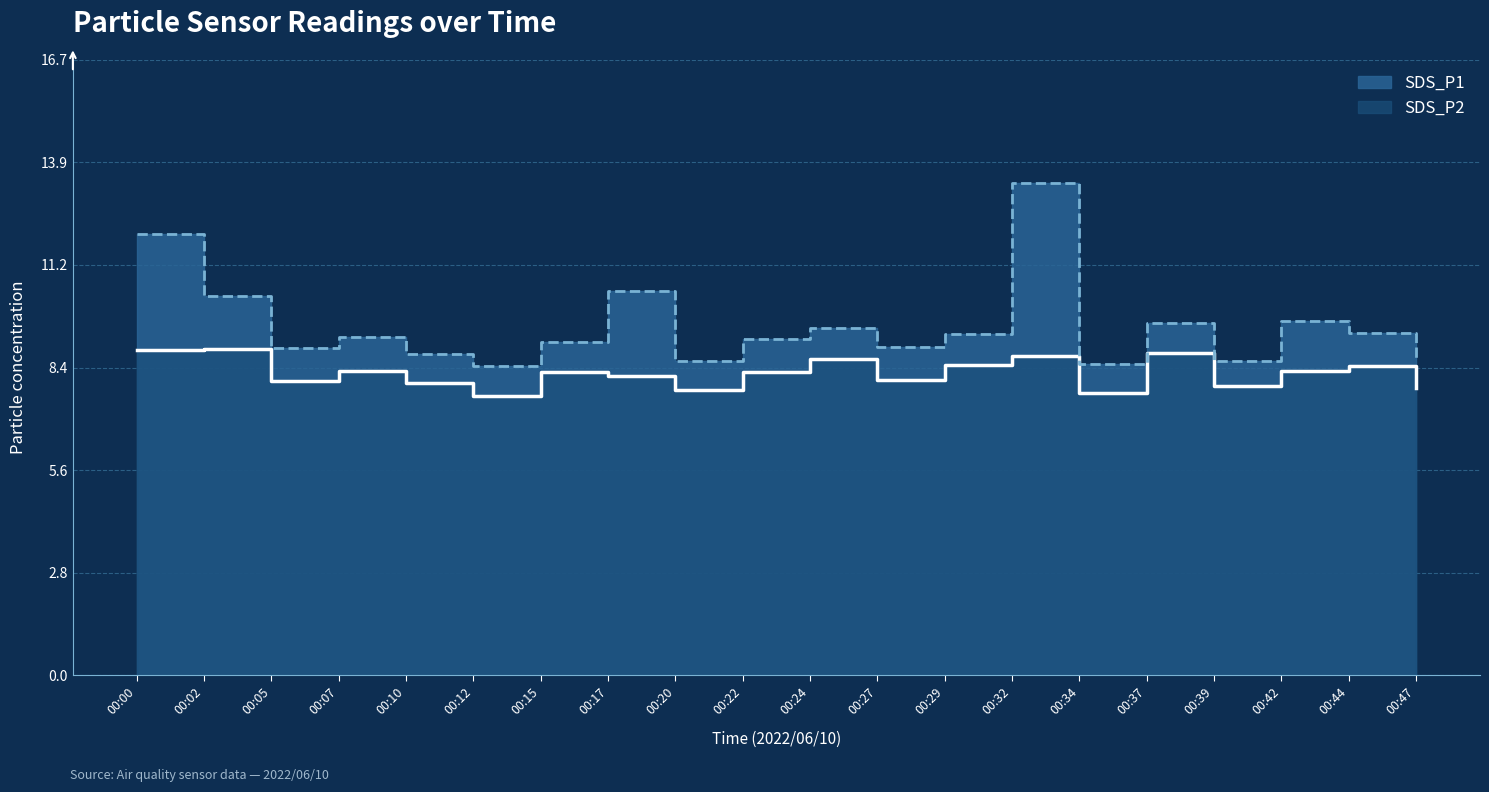

At which category does SDS_P1 line reach its first local peak?

00:07